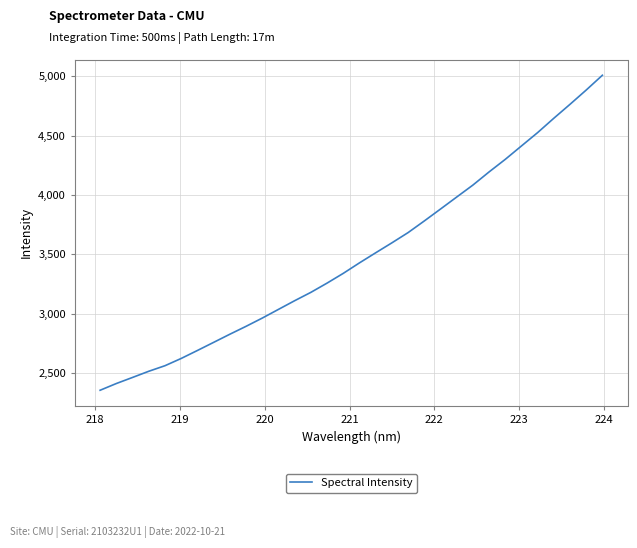

Reading left to right, transcribe all the data shown in this chart.

2354.6	2411.3	2462.6	2514.6	2561.4	2622.7	2689.8	2758.2	2826.8	2893.4	2962.9	3036.3	3109.5	3179.9	3257.9	3340.0	3428.5	3513.3	3597.2	3683.5	3781.6	3881.9	3983.1	4083.8	4194.8	4300.7	4413.8	4526.4	4647.3	4764.7	4884.9	5009.6